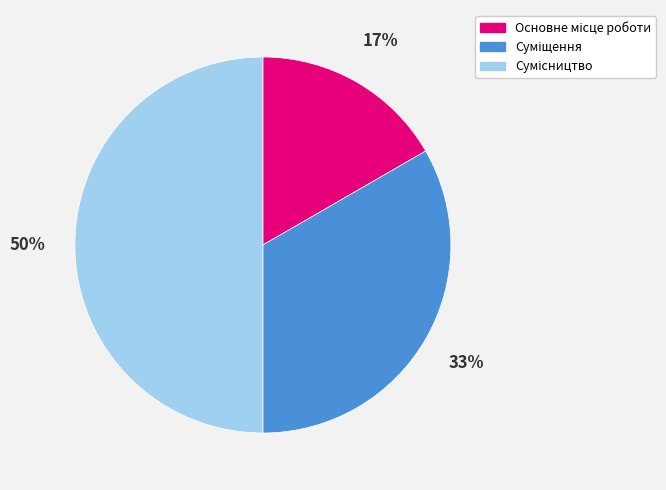

To the nearest percent, what is the average slice percentage?

33%